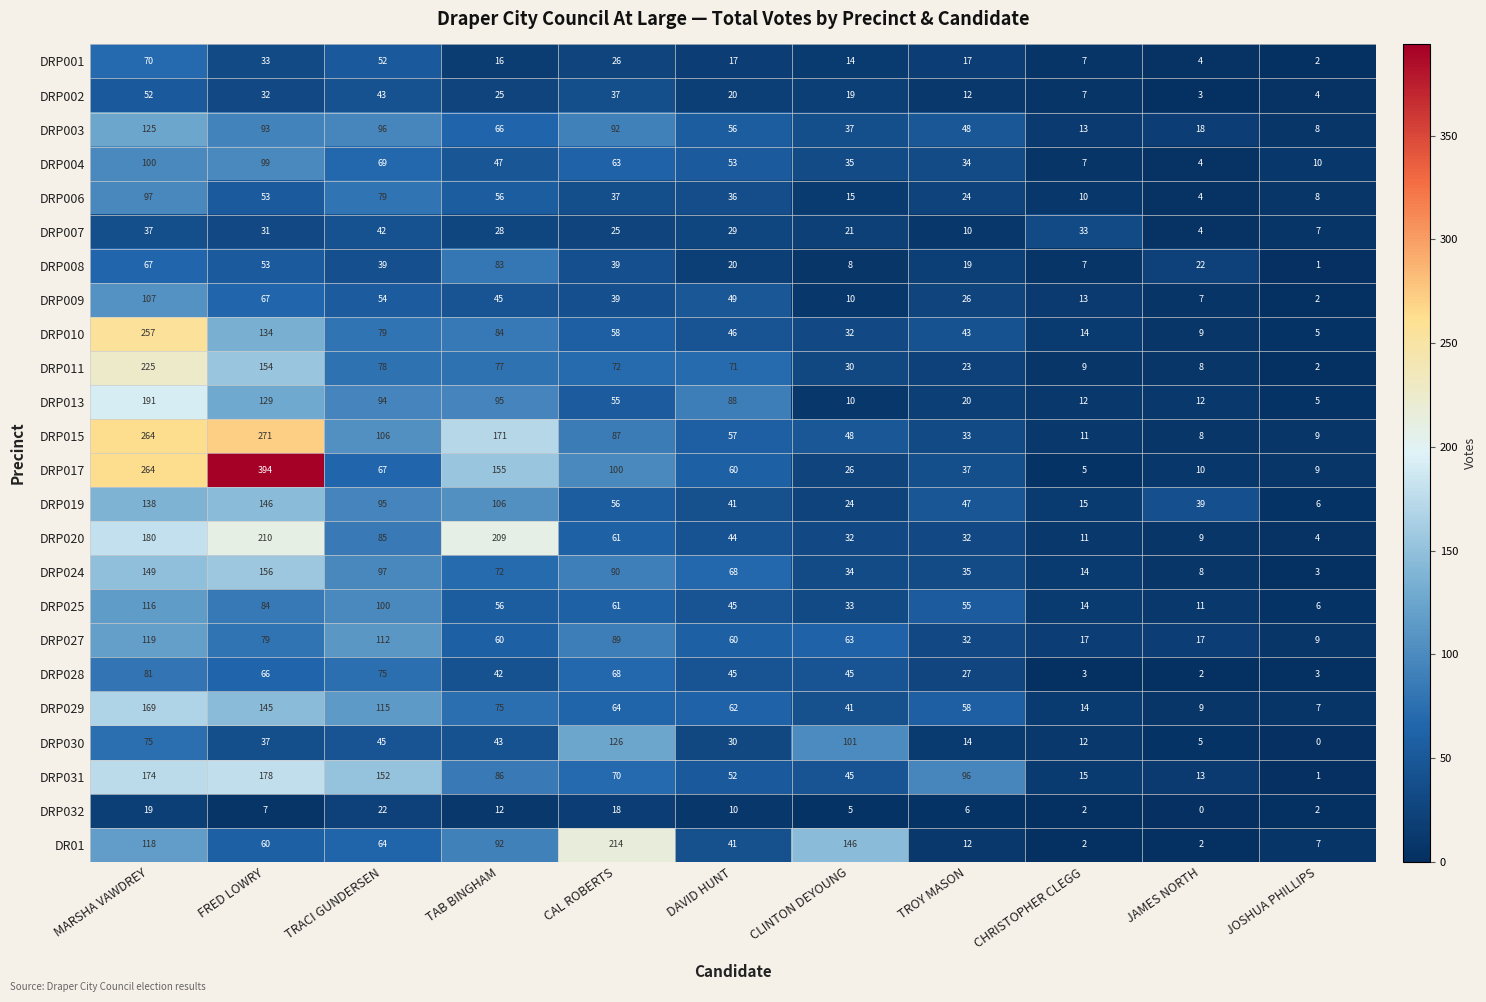

What is the approximate value of DRP029 at DAVID HUNT?

62